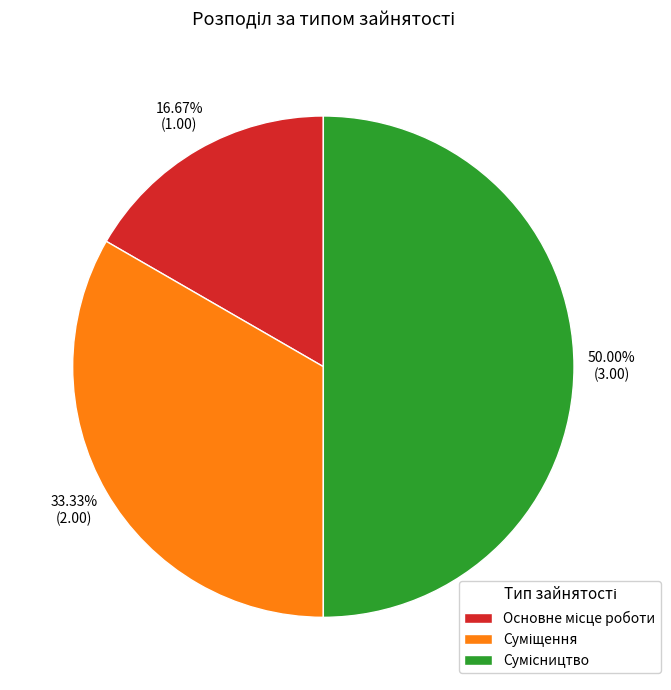

What is the largest slice in the pie chart?

Сумісництво